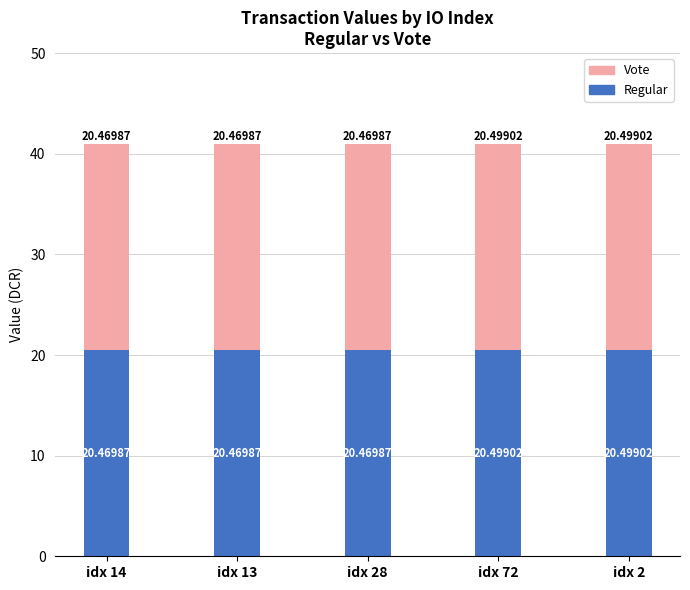

What is the average value of the Regular series?

20.5